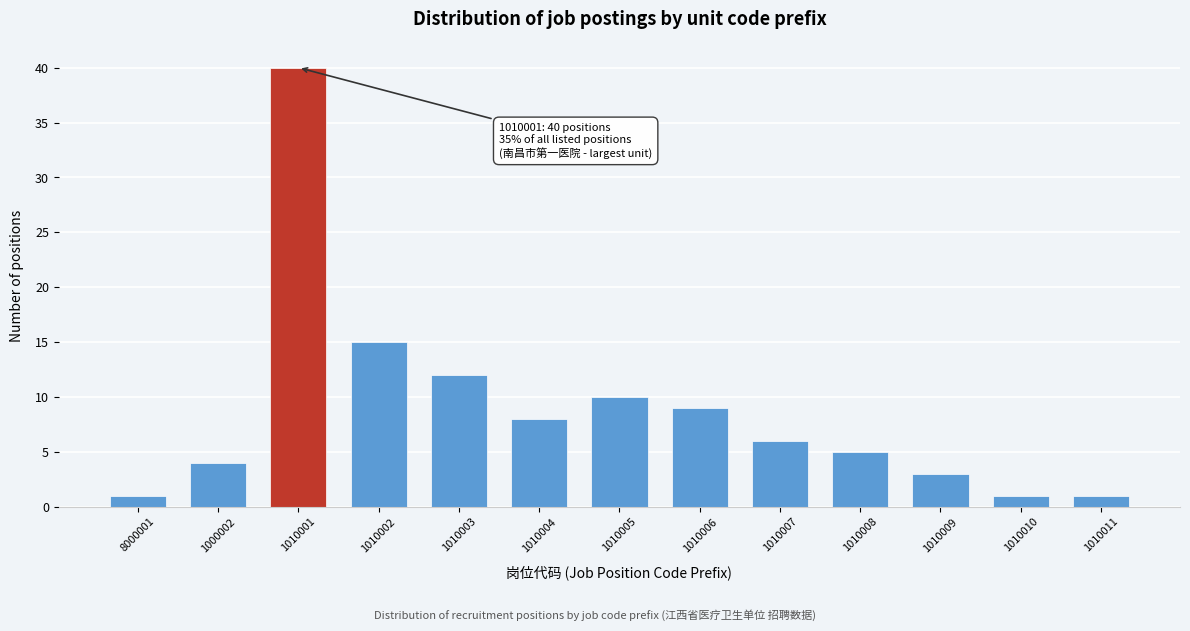

Reading left to right, what are all the values shown in this chart?

1	4	40	15	12	8	10	9	6	5	3	1	1